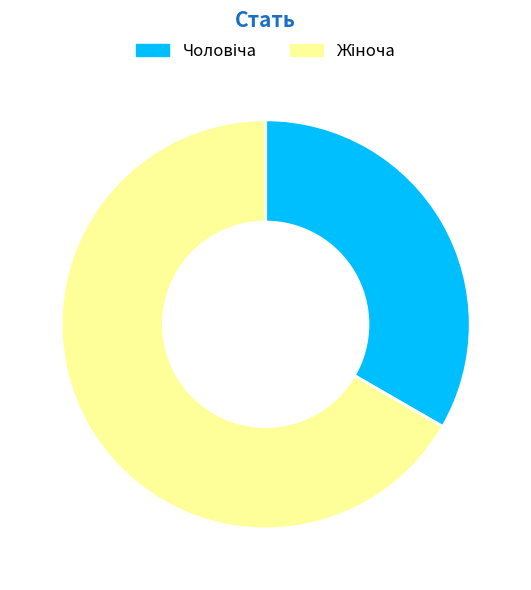

Is there any slice that represents more than half of the pie?

Yes